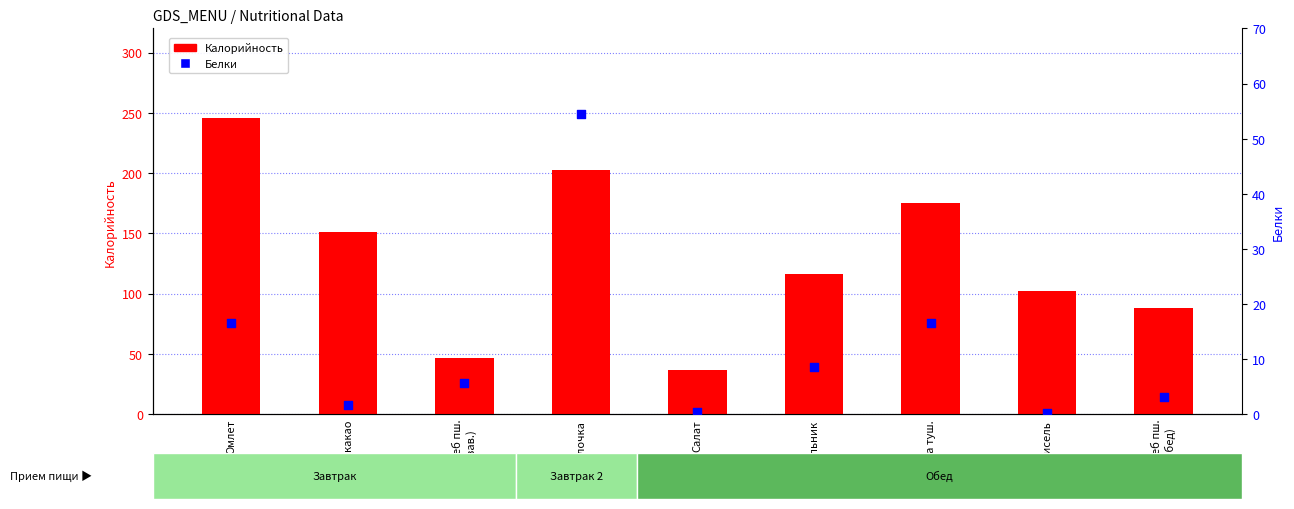

Which series contains the lowest Y value?

Белки